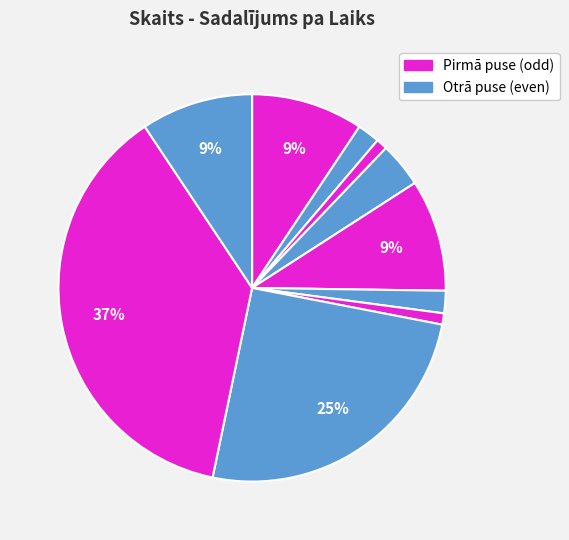

Which category has the smallest portion of the pie?

14:51:50